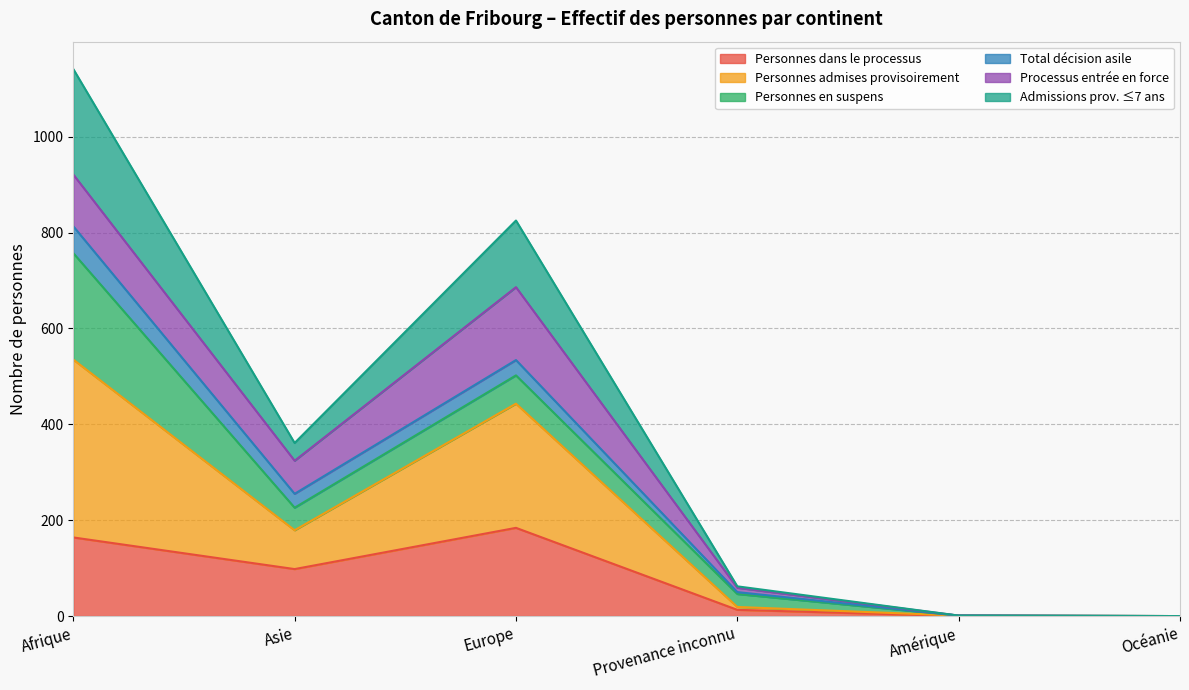

What is the label of the 1st point from the right?

Océanie